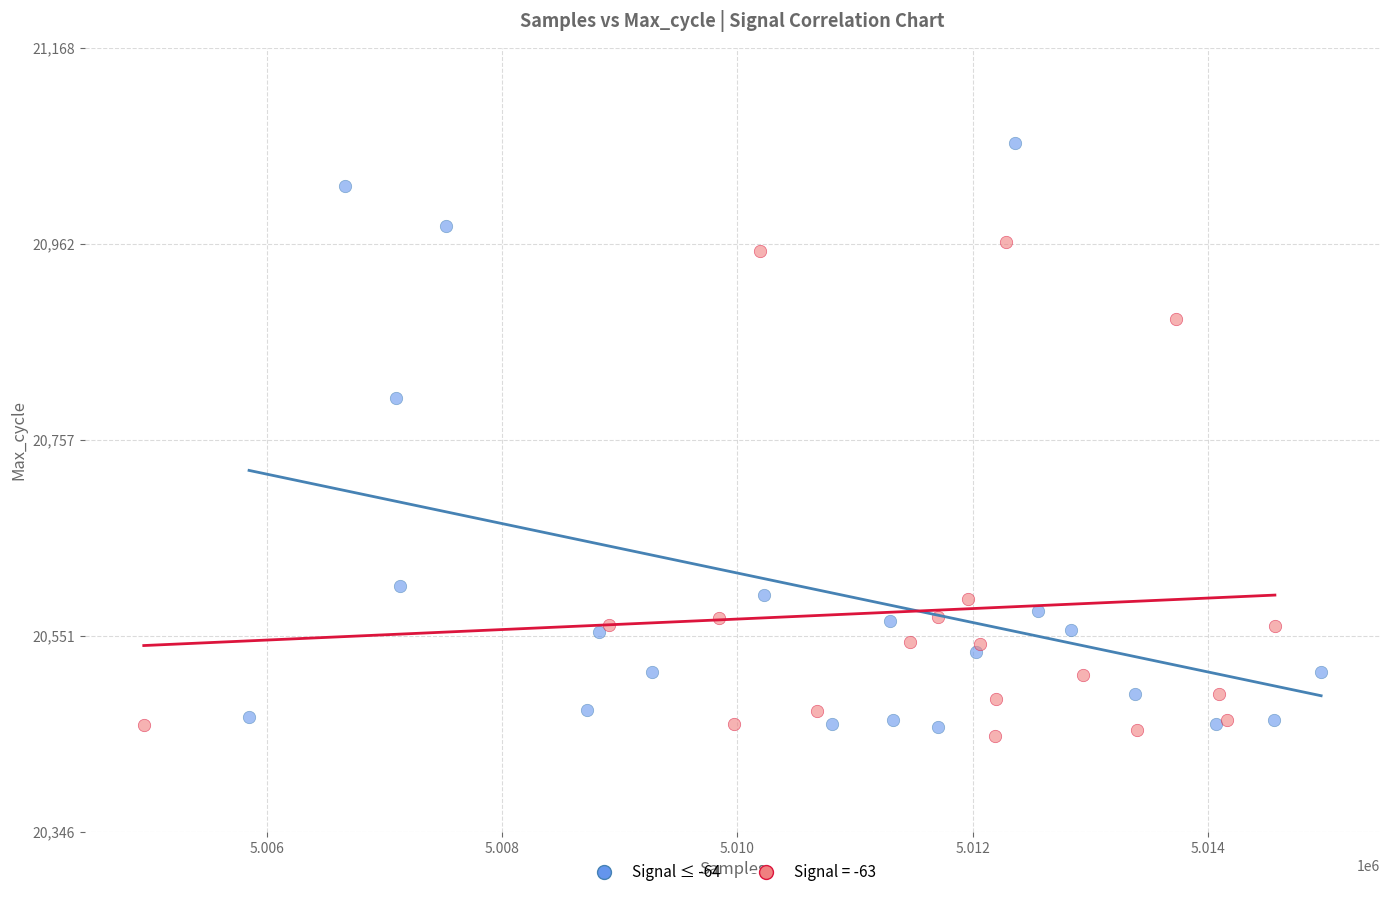

Which series has the widest spread of Y values?

Signal ≤ -64